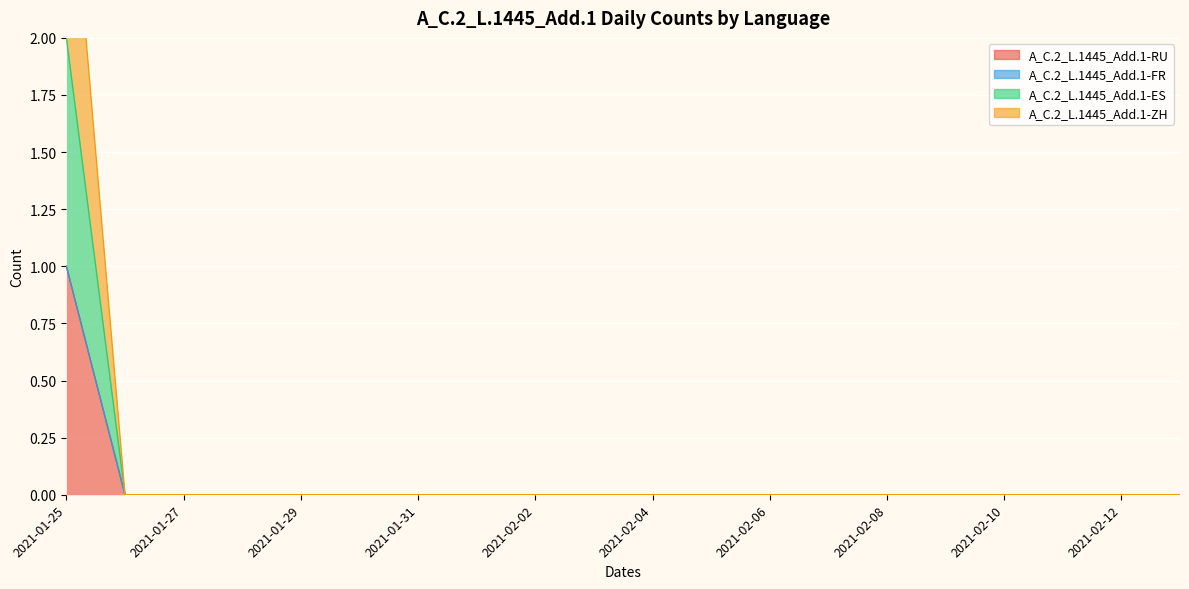

What is the maximum value for A_C.2_L.1445_Add.1-RU?

1